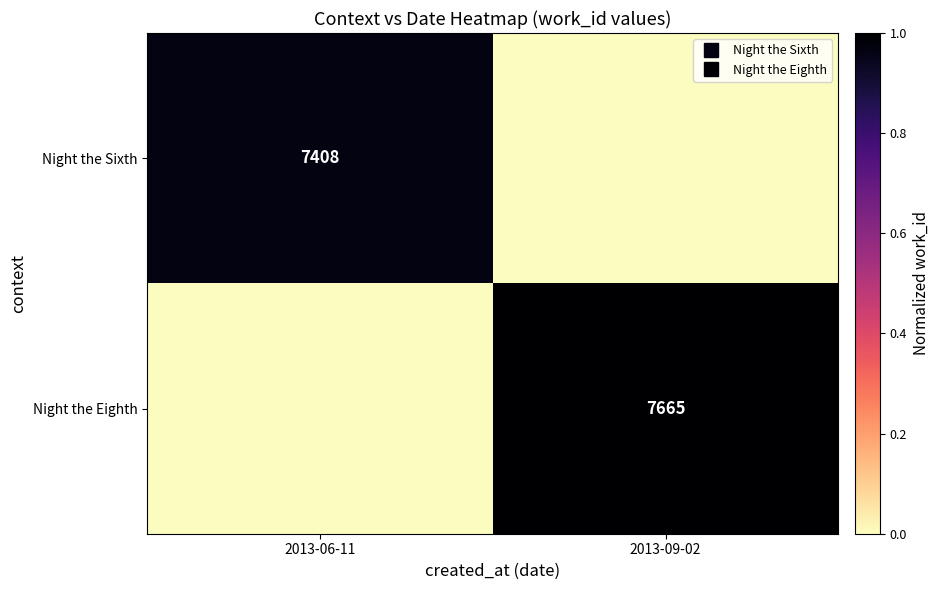

How many values in Night the Eighth are above zero?

1